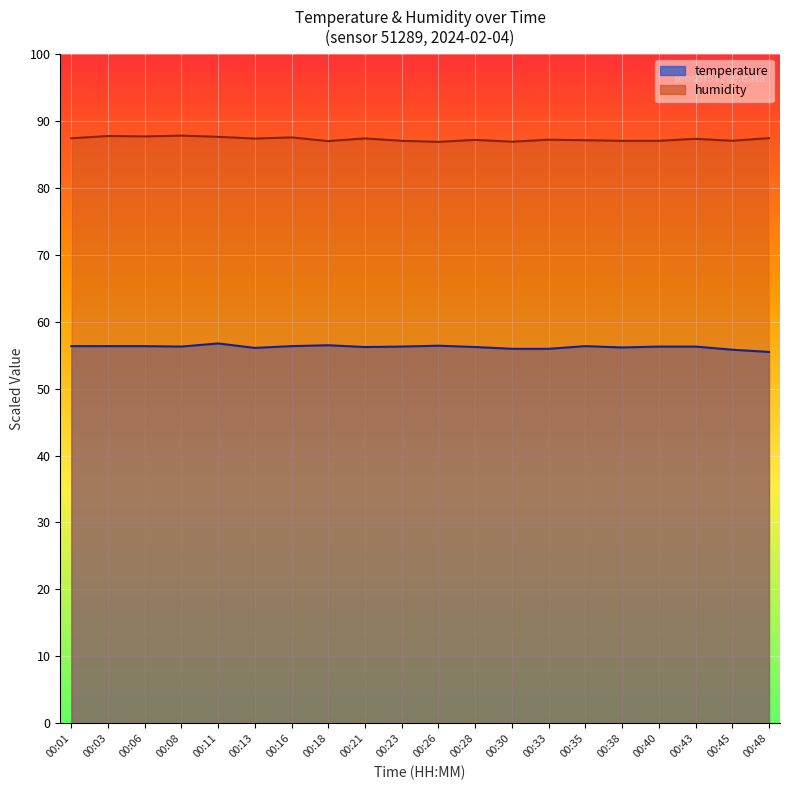

How many data points in temperature are above 56?

16